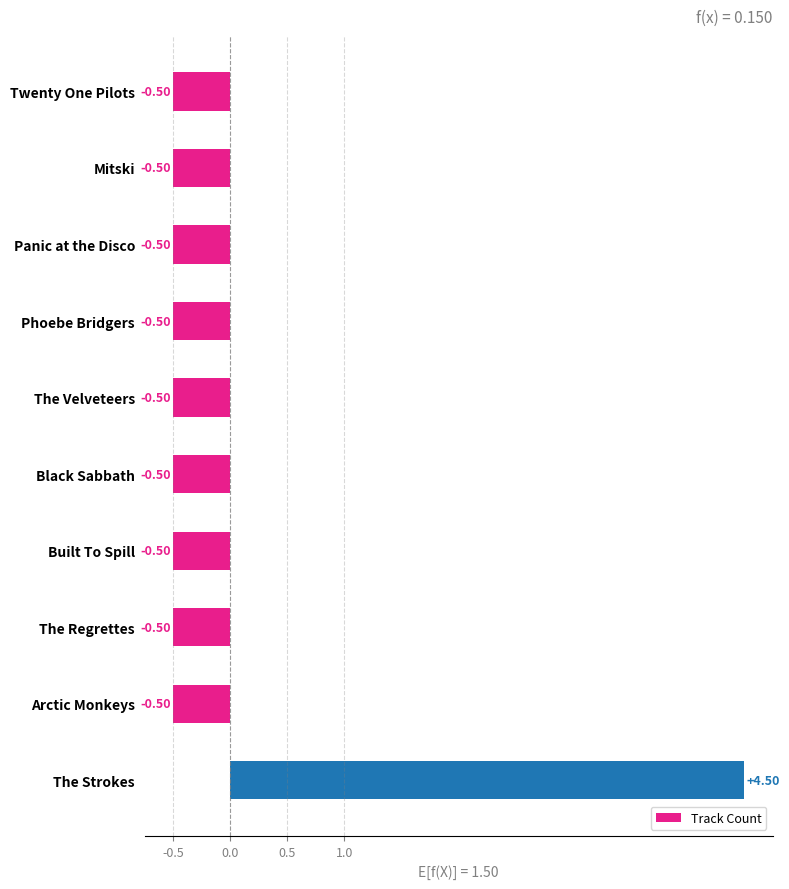

How many values are below 0?

9